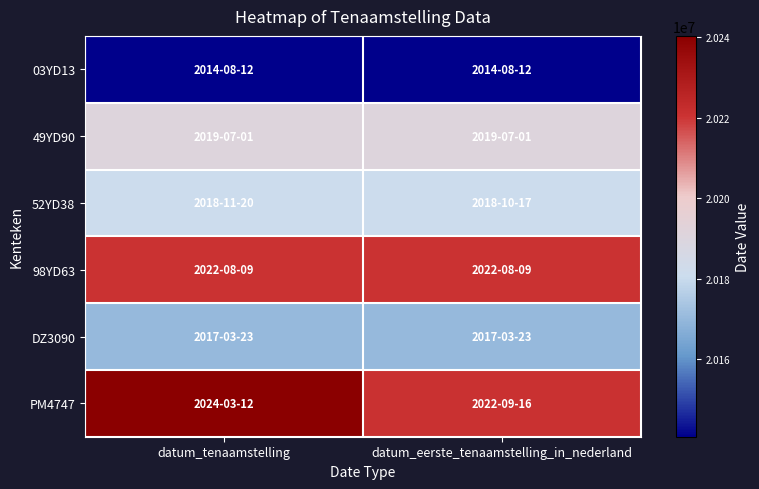

At how many categories does at least one series exceed 20202265?

2